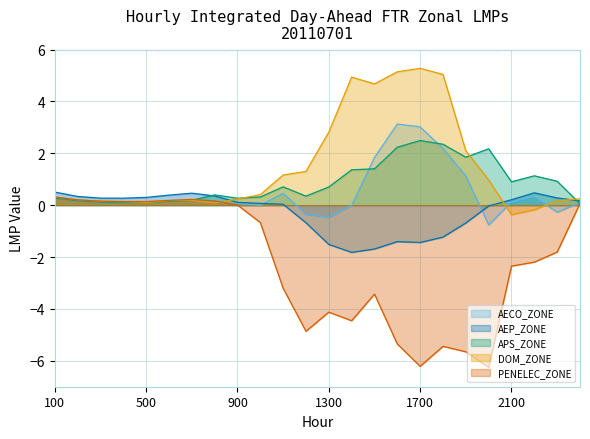

At which label is PENELEC_ZONE closest to -2?

2300